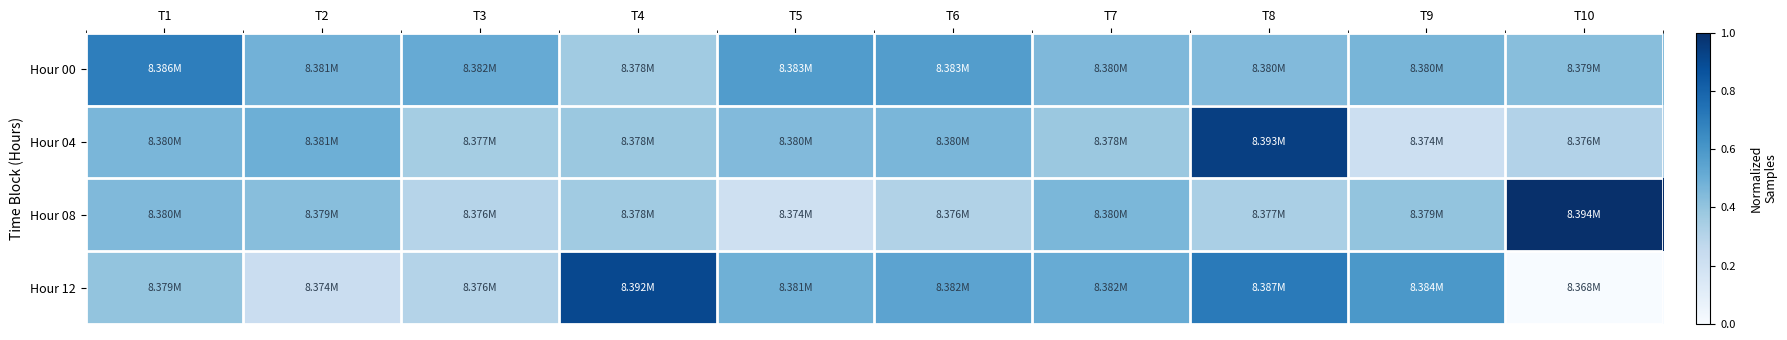

Reading left to right, extract all data points from this chart.

Hour 00: T1=0.7	T2=0.5	T3=0.5	T4=0.4	T5=0.6	T6=0.6	T7=0.5	T8=0.4	T9=0.5	T10=0.4
Hour 04: T1=0.5	T2=0.5	T3=0.4	T4=0.4	T5=0.4	T6=0.5	T7=0.4	T8=0.9	T9=0.2	T10=0.3
Hour 08: T1=0.4	T2=0.4	T3=0.3	T4=0.4	T5=0.2	T6=0.3	T7=0.5	T8=0.3	T9=0.4	T10=1.0
Hour 12: T1=0.4	T2=0.2	T3=0.3	T4=0.9	T5=0.5	T6=0.5	T7=0.5	T8=0.7	T9=0.6	T10=0.0